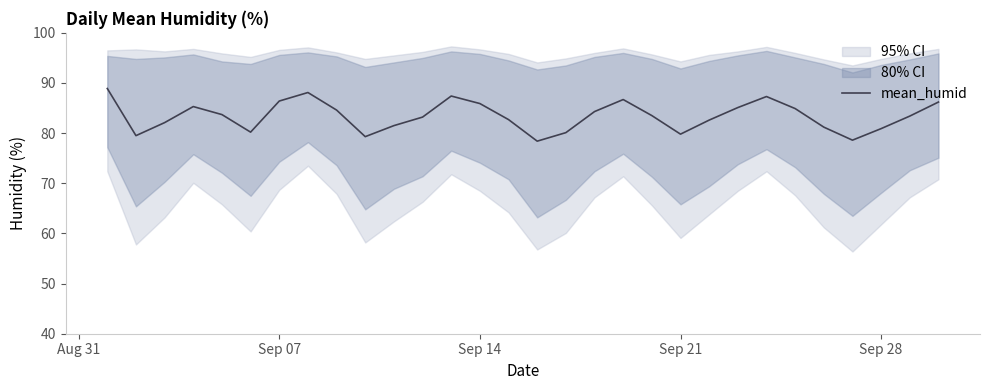

How many interior local peaks (higher than both neighbors) does the data have?

5